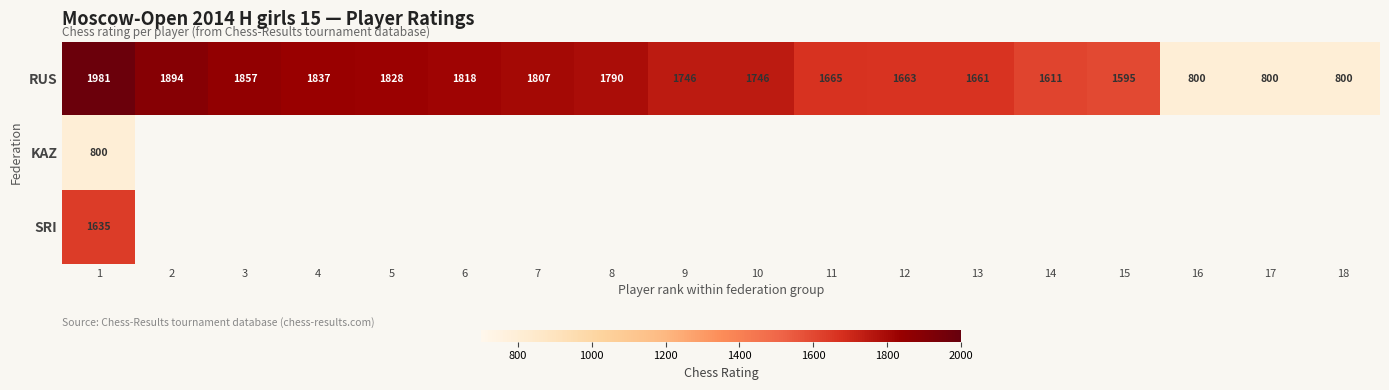

What is the approximate value of RUS at 8, to the nearest 50?

1800